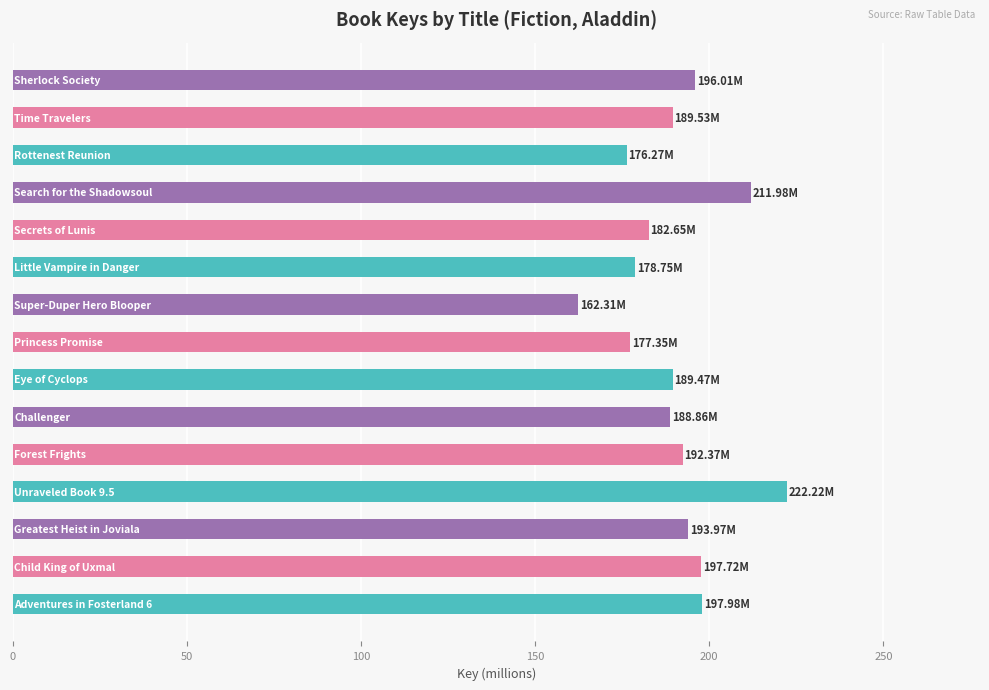

What is the difference between the maximum and minimum values?

59.9